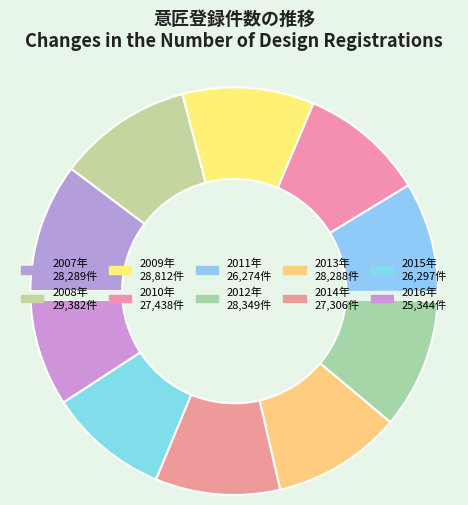

Does any single category account for the majority?

No